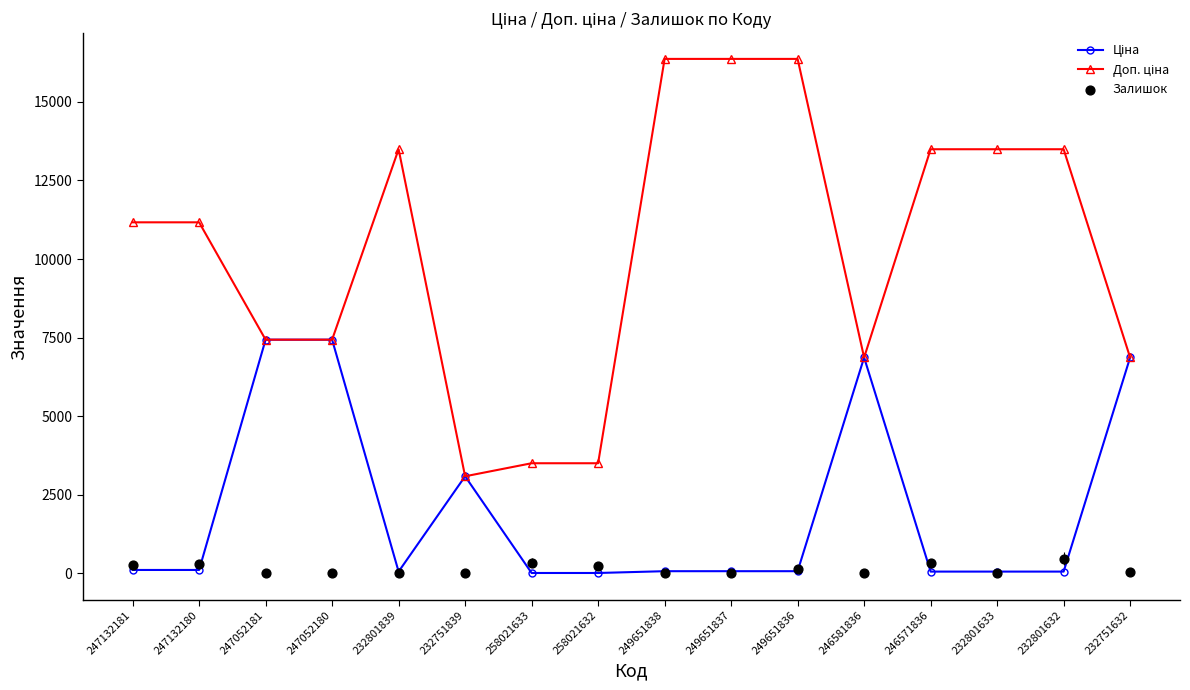

Which series has the largest total across all categories?

Доп. ціна